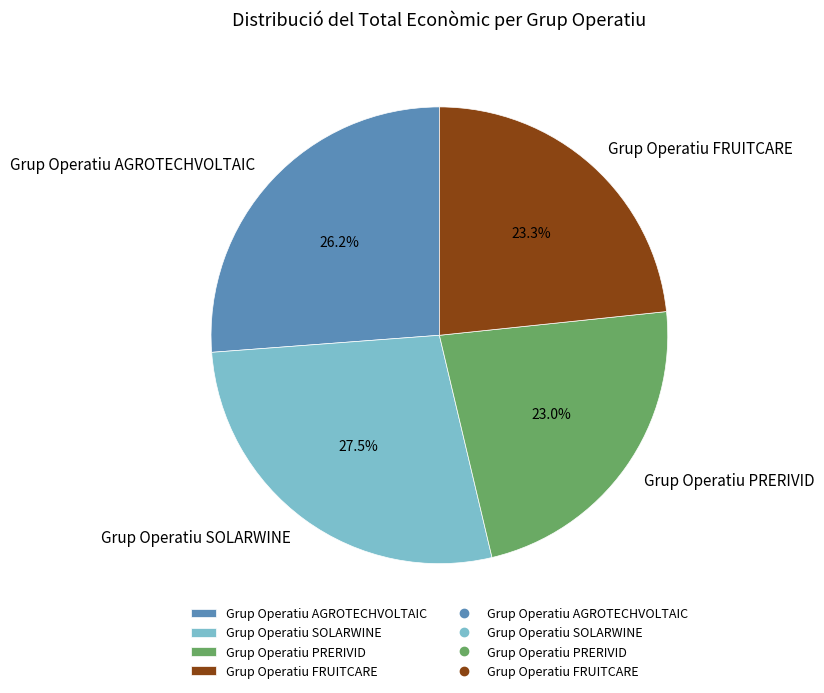

To the nearest percent, what is the difference between the Grup Operatiu AGROTECHVOLTAIC and Grup Operatiu SOLARWINE slice percentages?

1%